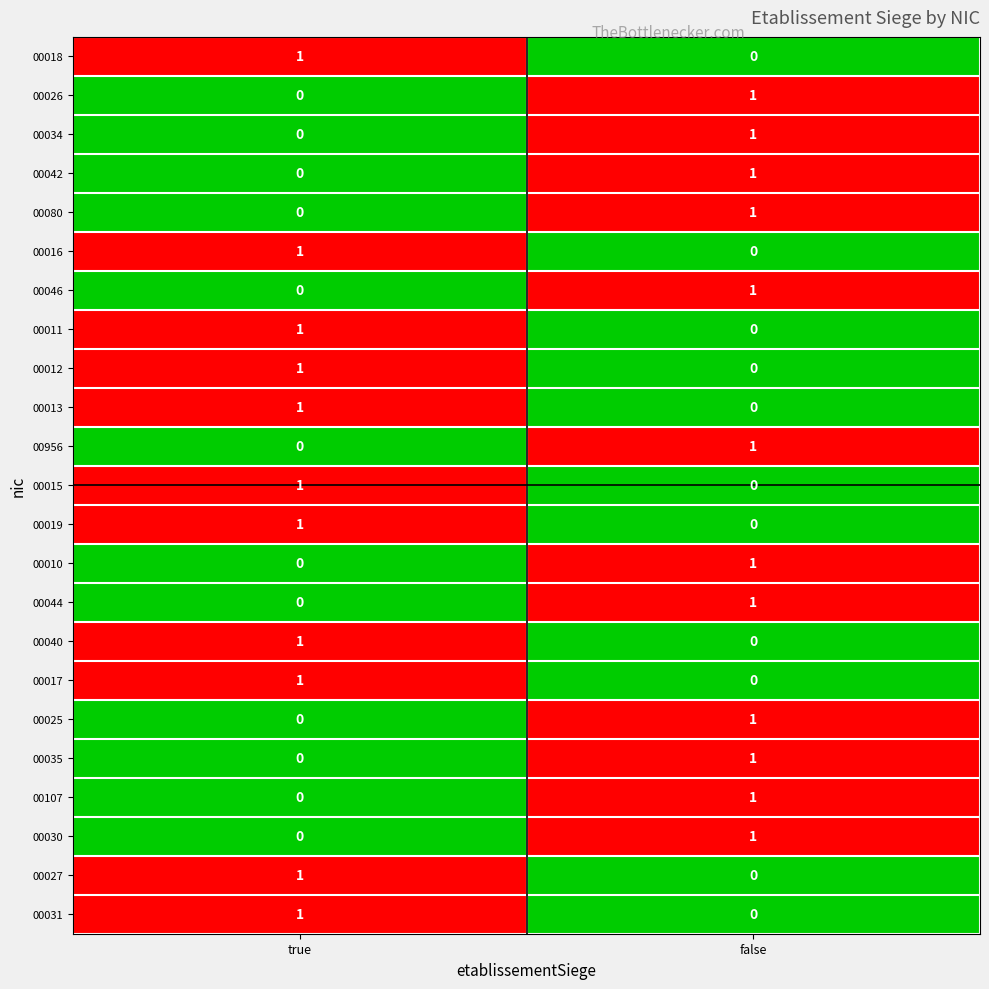

At which category is the sum across all series the highest?

false